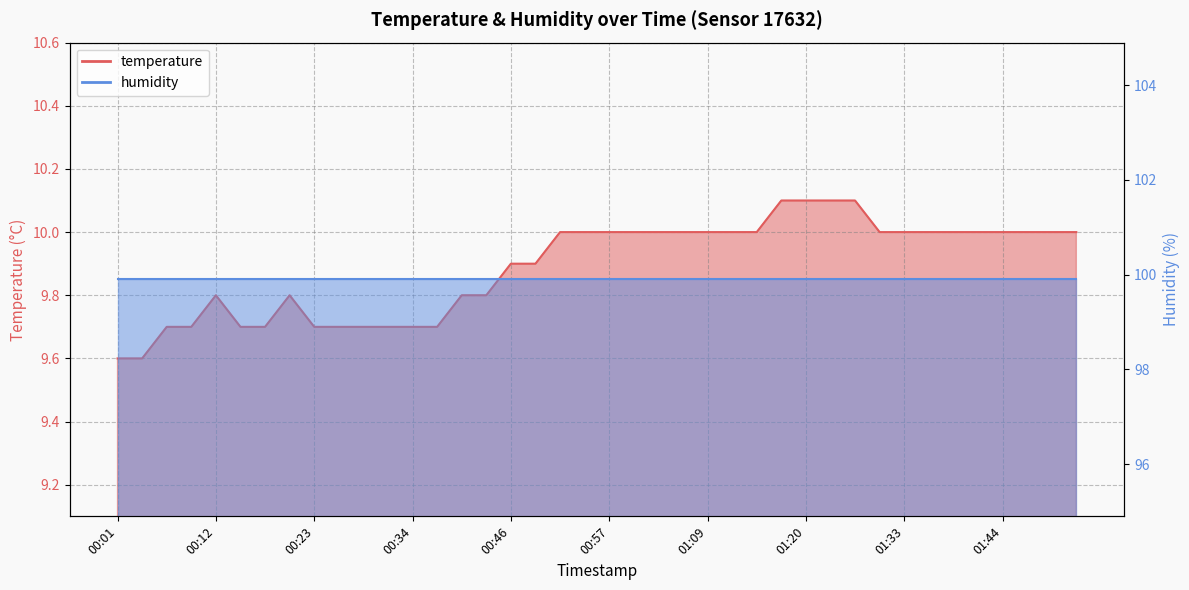

What is the difference between the values at 00:32 and 01:26?

0.4